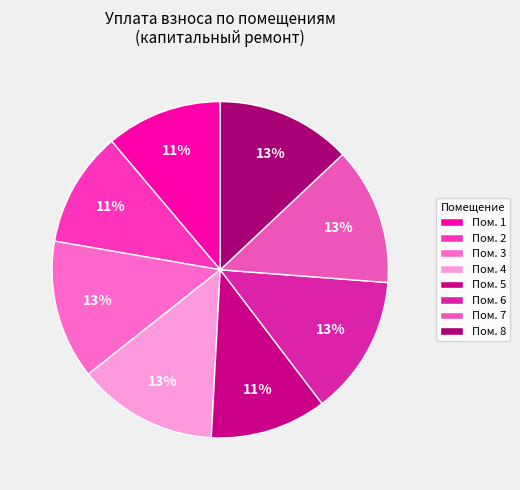

How many slices are in this pie chart?

8